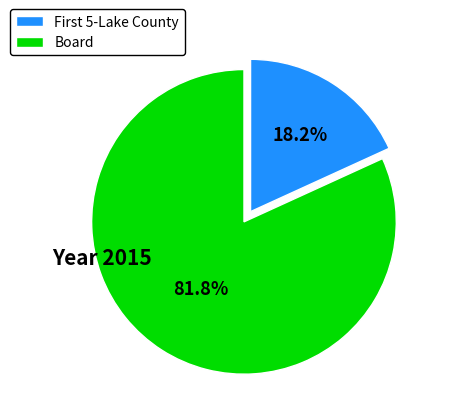

Is there any slice that represents more than half of the pie?

Yes